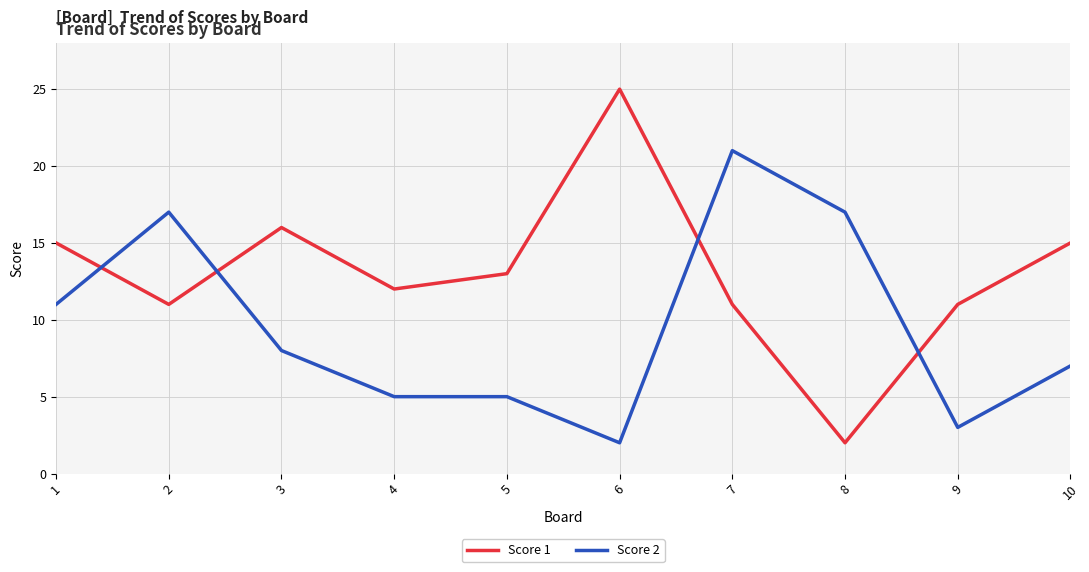

True or false: Score 1 and Score 2 cross at least once.

True